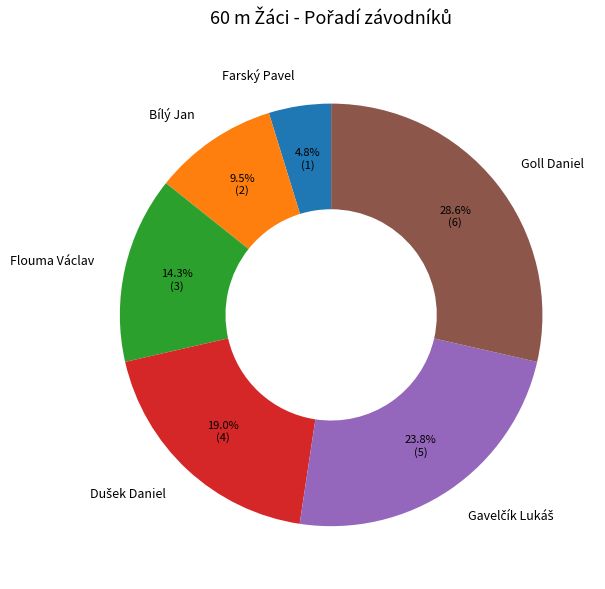

To the nearest percent, what is the difference between the largest and smallest slice percentages?

24%